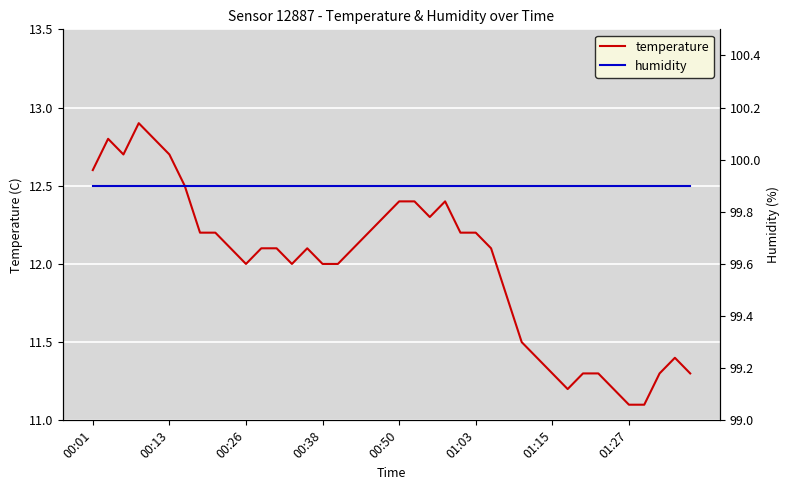

What are all the series names shown in the legend?

temperature, humidity